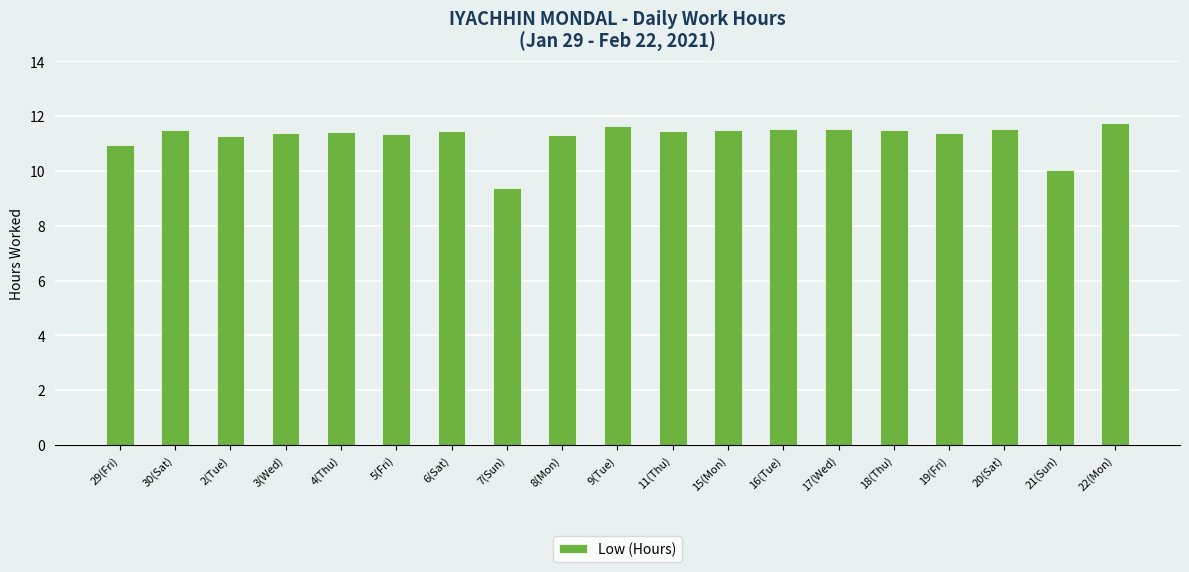

Read the value at 6(Sat).

11.5